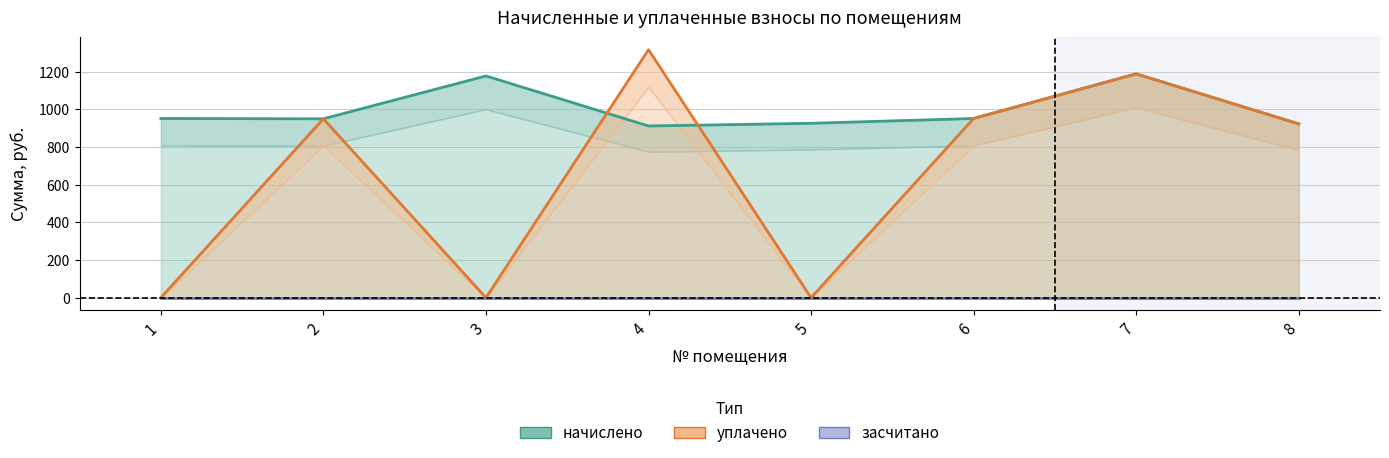

Between which two adjacent categories do уплачено and начислено first intersect?

3 and 4